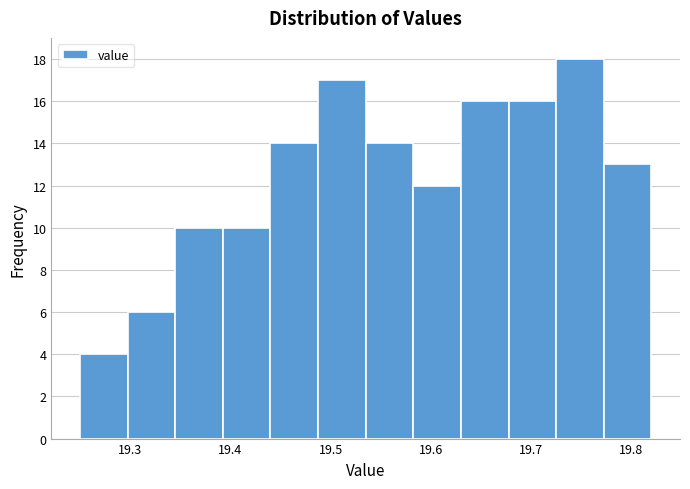

Over which range of the x-axis is the bar tallest?

19.73 to 19.77